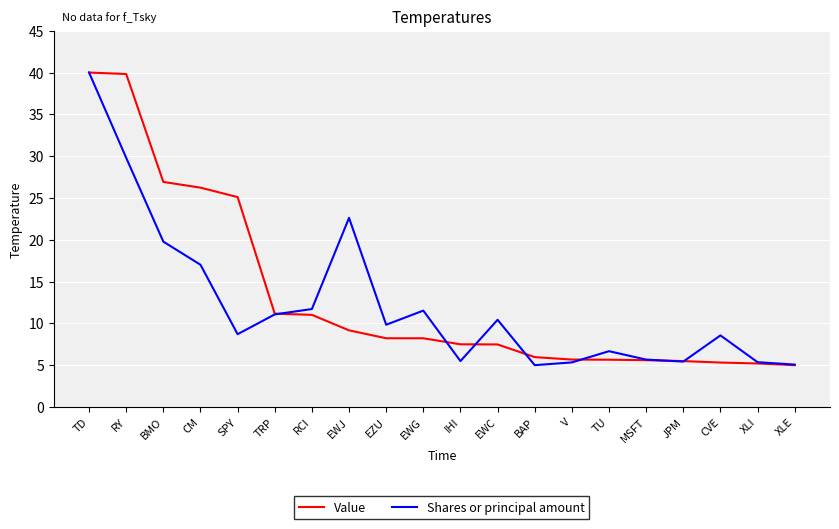

Where does the Value series first go above 8?

TD